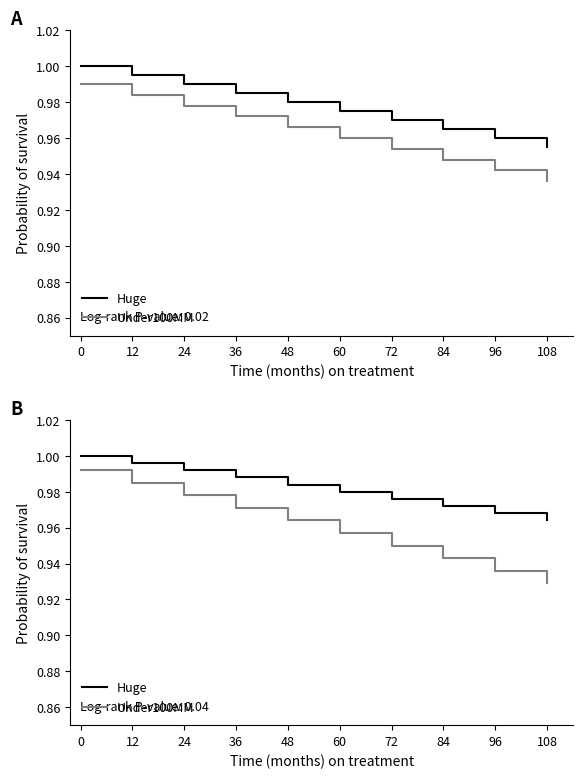

Rank the series by their average value, from highest to lowest.

Huge, Under100MM